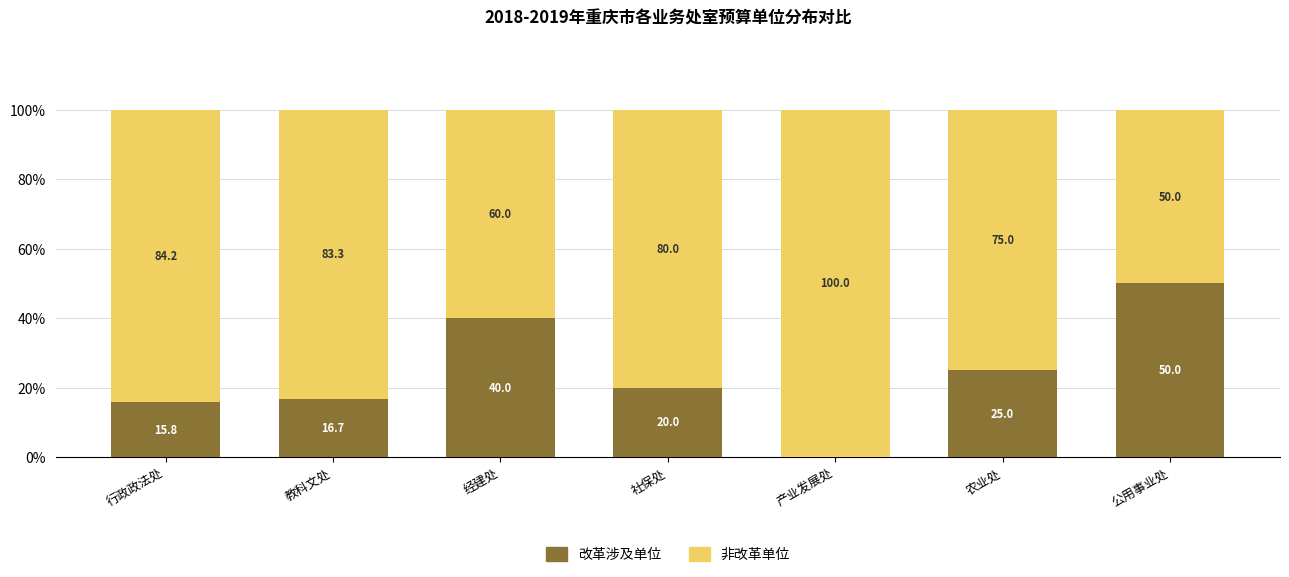

What is the total value across all series at 经建处?

100.0